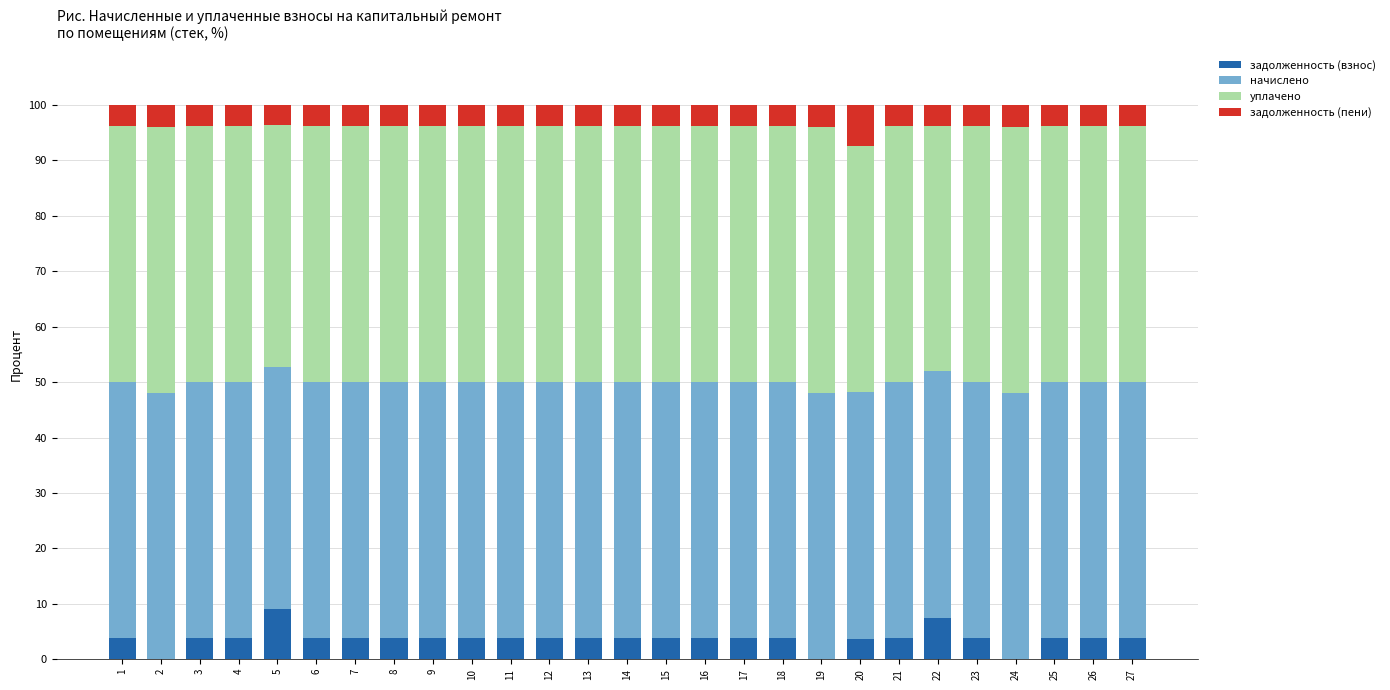

The value of задолженность (взнос) at 23 is 3.9. True or false?

True